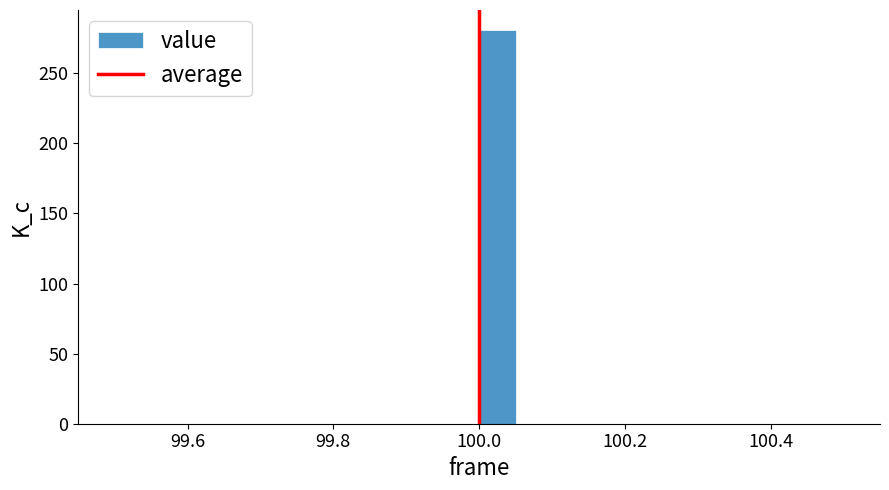

Around what value on the x-axis is the tallest bar? Give the approximate position of its centre, as read against the axis.

100.02